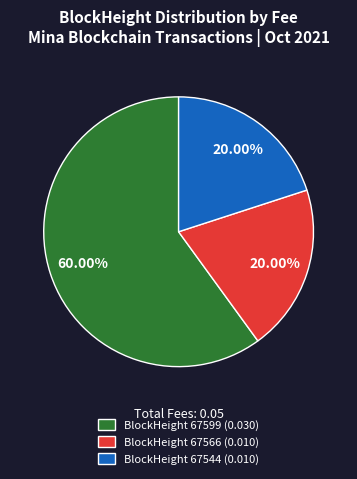

Between BlockHeight 67566 (0.010) and BlockHeight 67599 (0.030), which is larger?

BlockHeight 67599 (0.030)